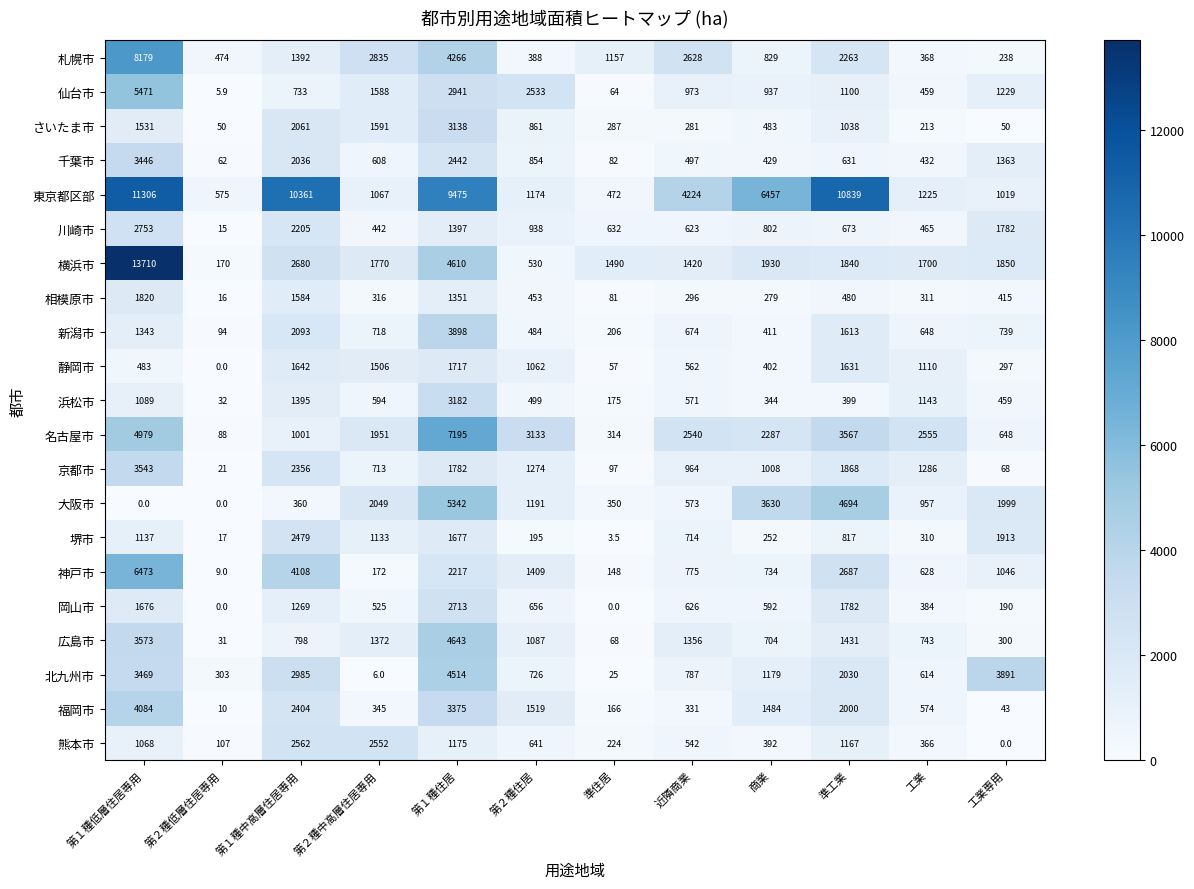

Is the value of 札幌市 at 第１種住居 greater than the value of 相模原市 at 近隣商業?

Yes